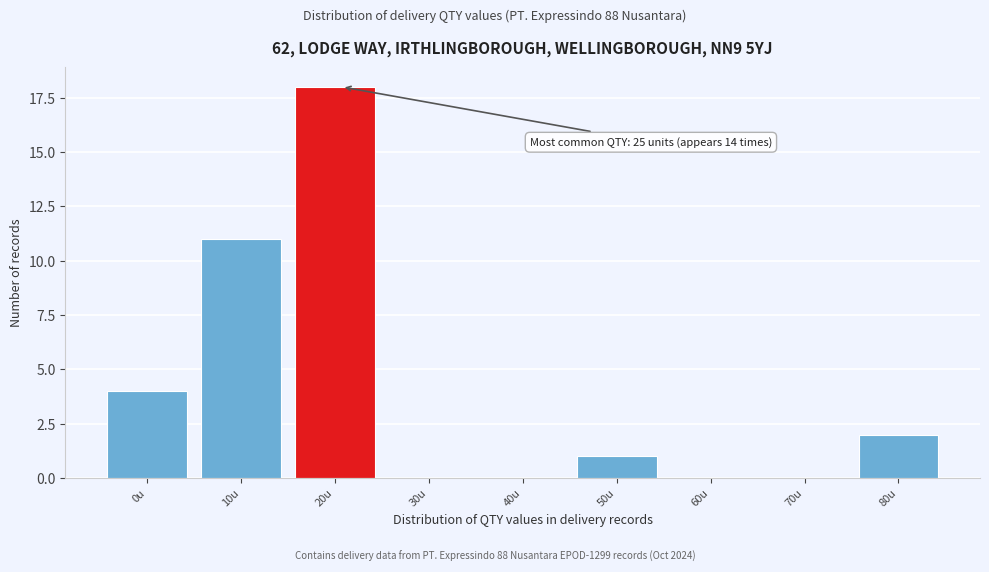

Reading left to right, transcribe all the data shown in this chart.

0u=4	10u=11	20u=18	30u=0	40u=0	50u=1	60u=0	70u=0	80u=2